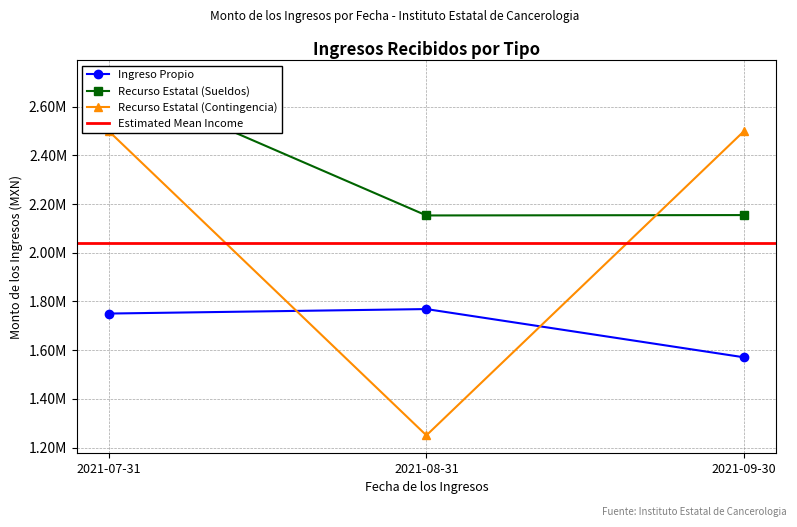

How many categories are shown in the chart?

3